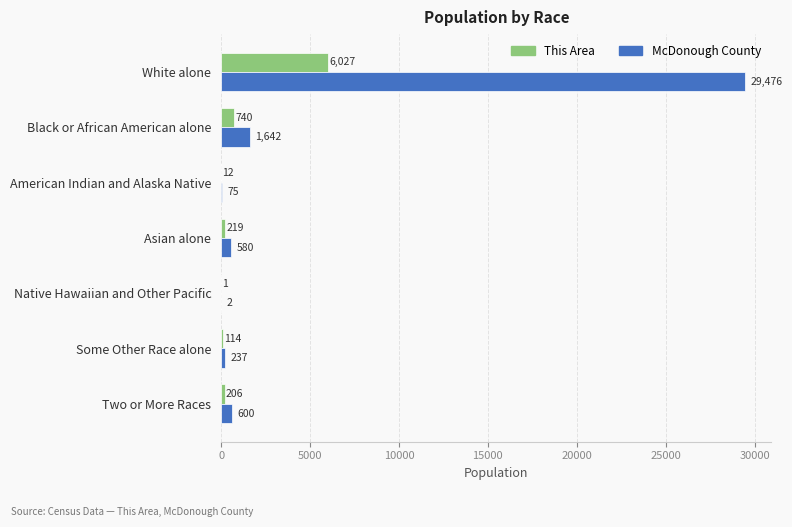

What is the sum of all McDonough County values?

32612